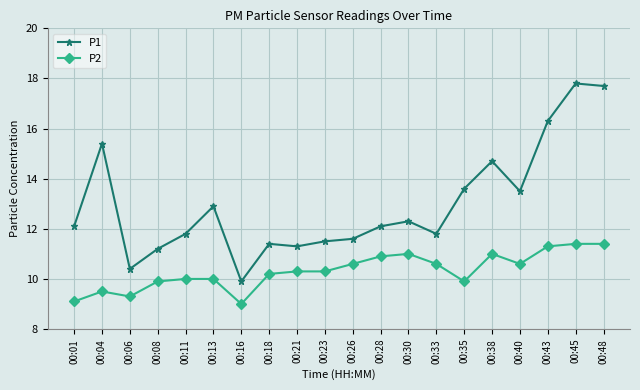

How many series are shown in this chart?

2